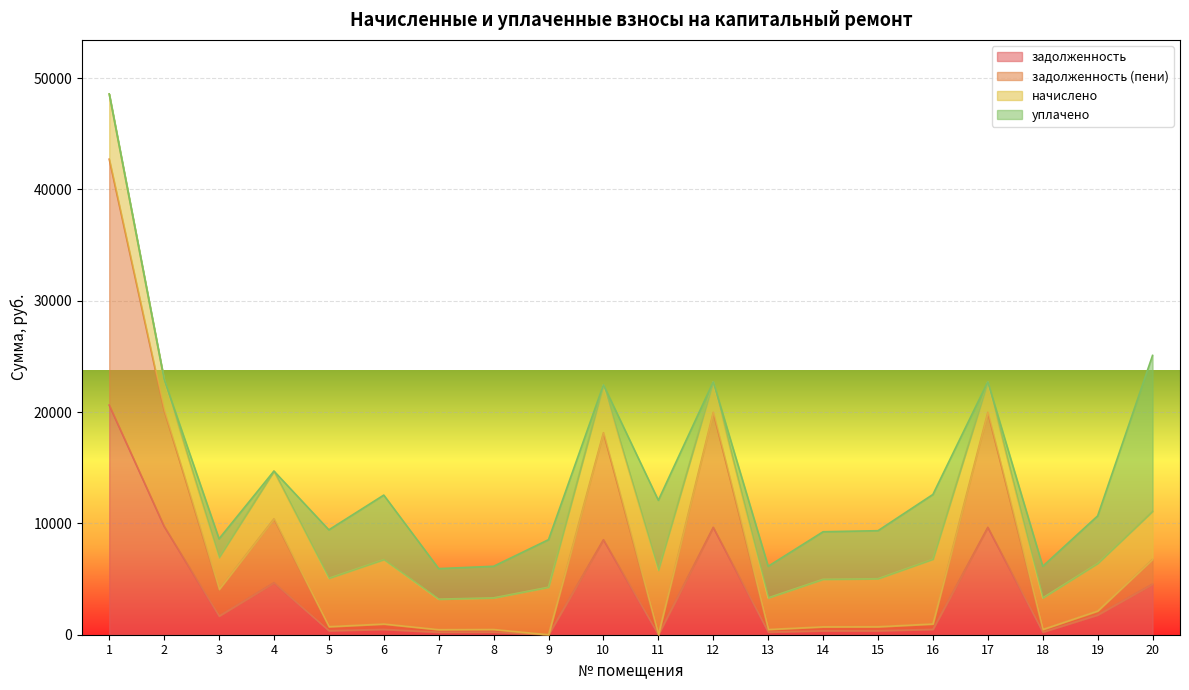

The задолженность (пени) series shows 656.5 at 16. True or false?

False